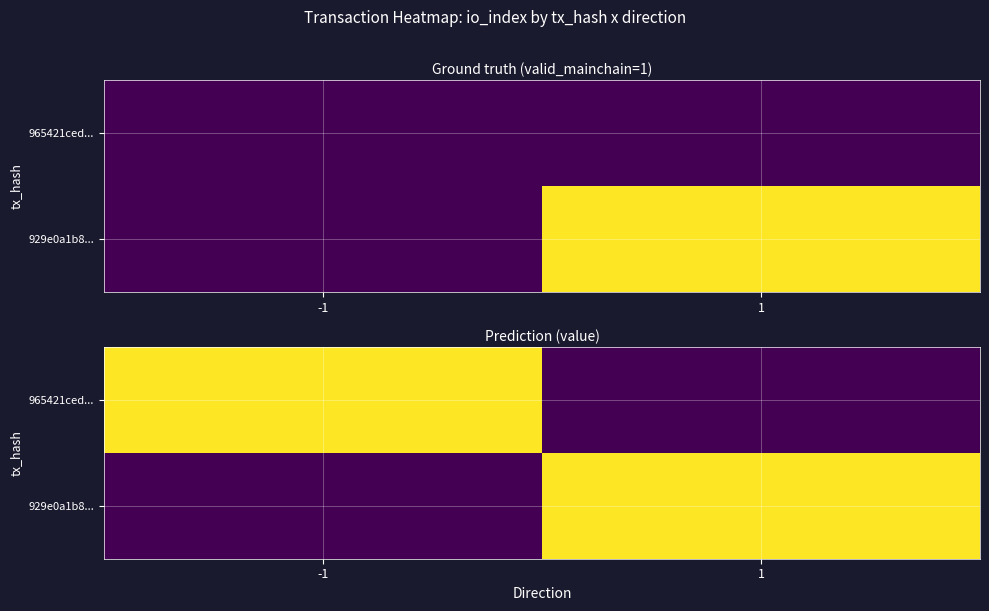

How many distinct data groups are displayed?

2